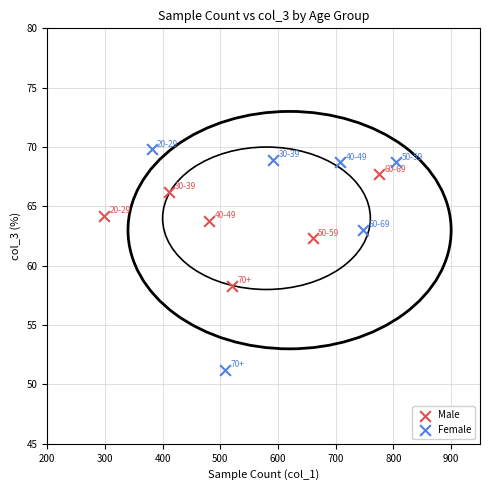

Which series contains the lowest Y value?

Female